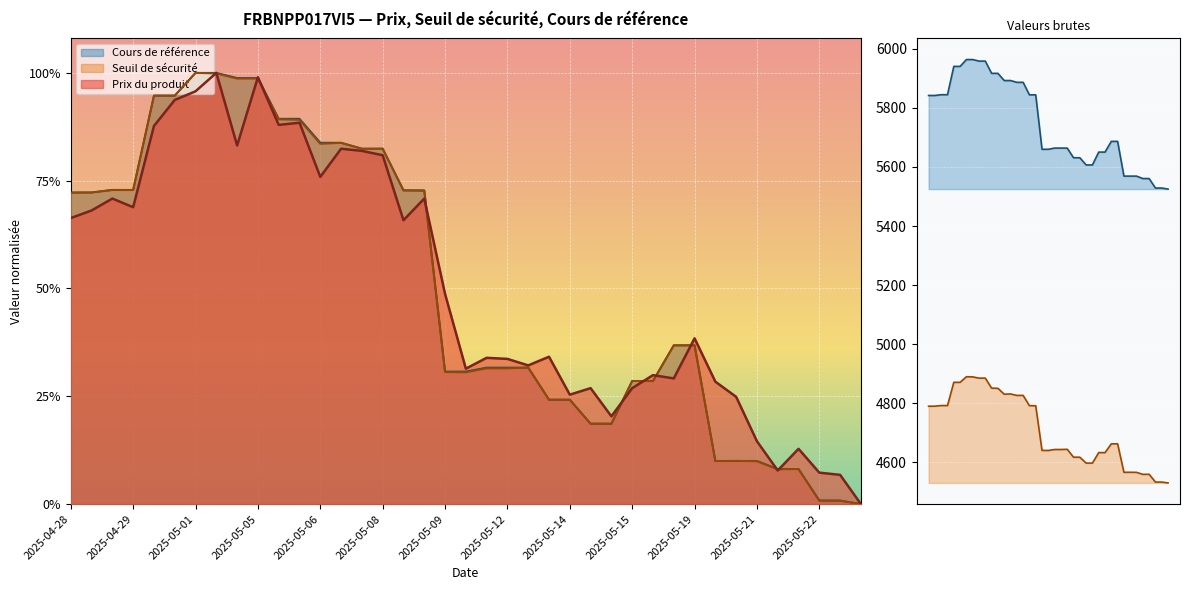

Reading left to right, extract all data points from this chart.

Prix du produit: 0.7	0.7	0.7	0.7	0.9	0.9	1.0	1.0	0.8	1.0	0.9	0.9	0.8	0.8	0.8	0.8	0.7	0.7	0.5	0.3	0.3	0.3	0.3	0.3	0.3	0.3	0.2	0.3	0.3	0.3	0.4	0.3	0.2	0.1	0.1	0.1	0.1	0.1	0.0
Seuil de sécurité: 4790.2	4790.4	4792.5	4792.4	4871.0	4871.1	4890.1	4889.6	4885.3	4885.3	4851.3	4850.9	4830.9	4831.7	4826.8	4826.9	4792.1	4791.8	4640.7	4640.4	4643.7	4643.7	4644.4	4617.6	4617.6	4597.6	4597.6	4633.3	4633.1	4662.9	4662.9	4566.5	4566.6	4566.3	4559.6	4559.9	4533.6	4533.5	4530.6
Cours de référence: 0.7	0.7	0.7	0.7	0.9	0.9	1.0	1.0	1.0	1.0	0.9	0.9	0.8	0.8	0.8	0.8	0.7	0.7	0.3	0.3	0.3	0.3	0.3	0.2	0.2	0.2	0.2	0.3	0.3	0.4	0.4	0.1	0.1	0.1	0.1	0.1	0.0	0.0	0.0